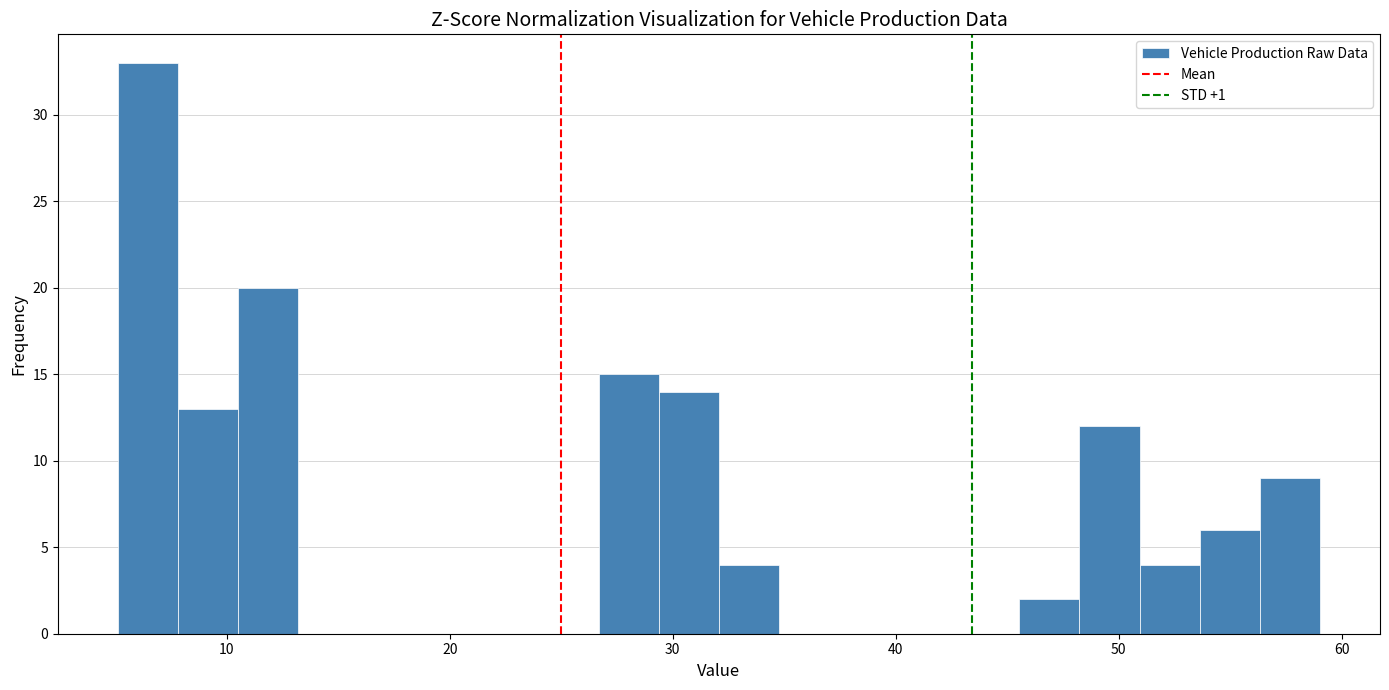

Read against the x-axis, roughly where is the centre of the tallest bar?

6